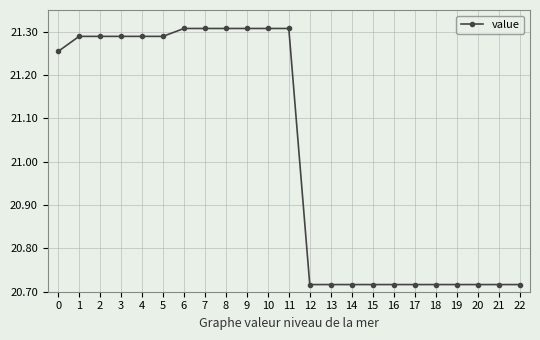

What is the change in value from 9 to 19?

-0.6